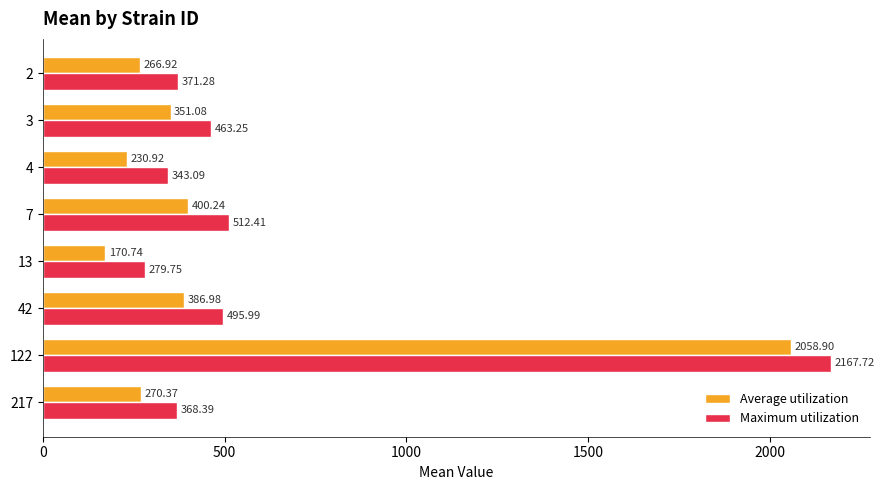

Which series has the largest range (max minus min)?

Average utilization